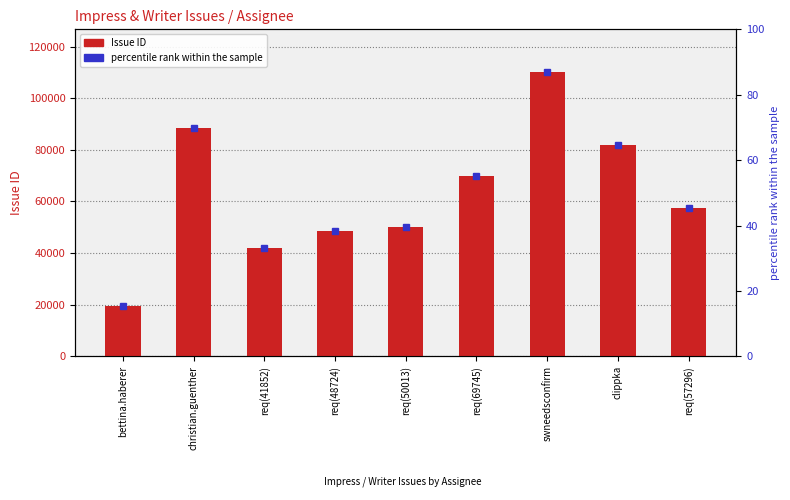

What is the ratio of the value at req(48724) to the value at req(69745)?

0.7